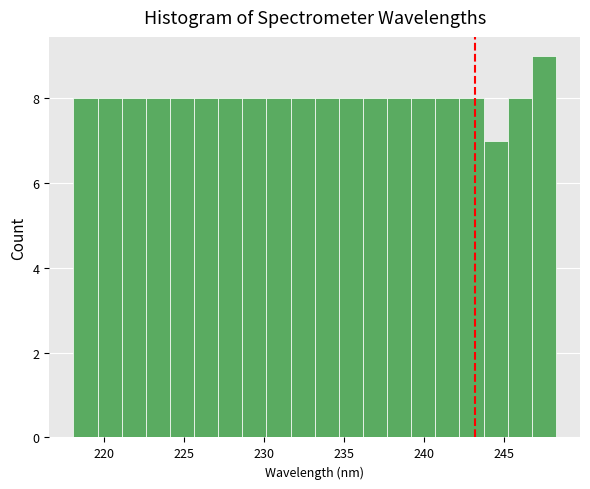

Read against the x-axis, roughly where is the centre of the tallest bar?

247.5